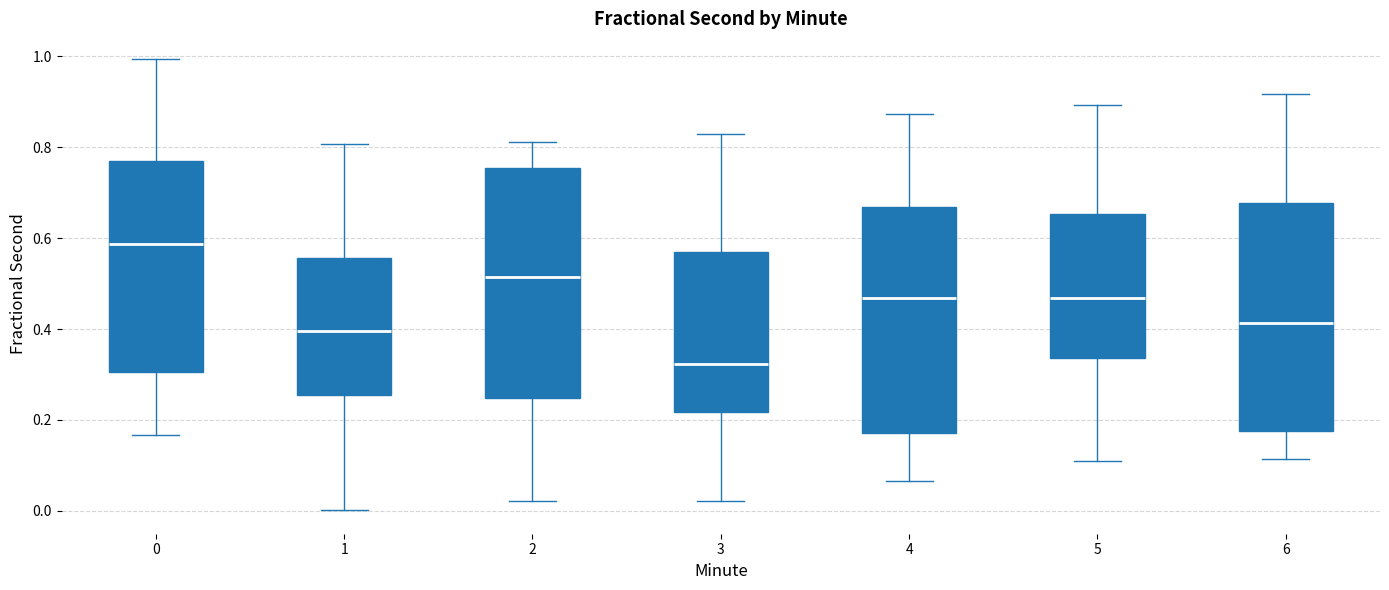

Where is the upper edge of the box at x = 3 on the y-axis? The values are not printed on the chart, so give them approximately, as read against the axis.

0.56